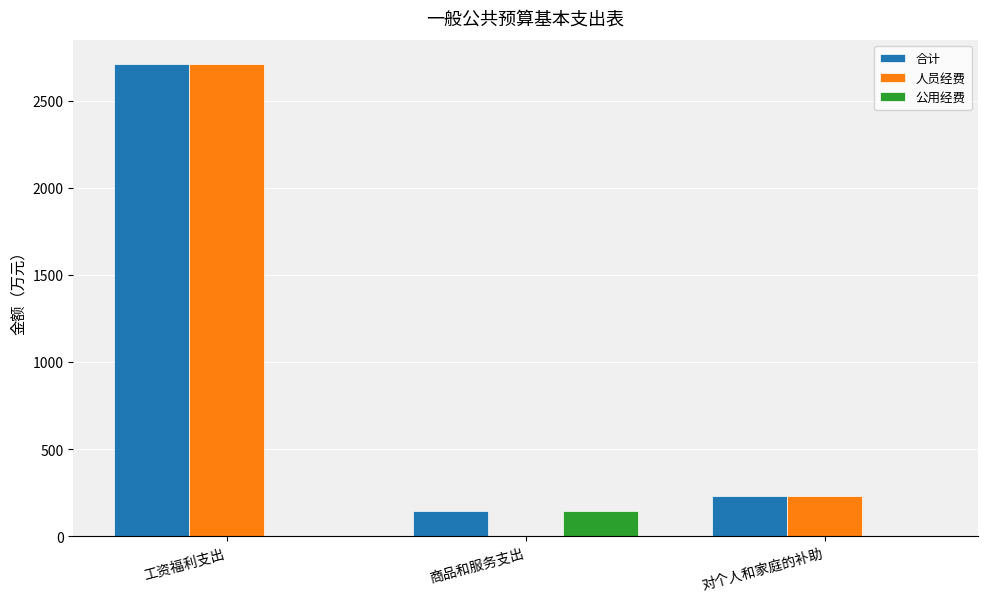

Count the number of categories in the chart.

3